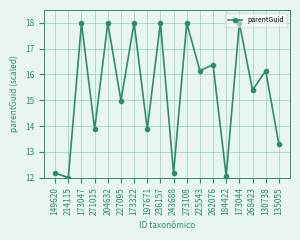

What is the label of the 14th point from the left?

184422